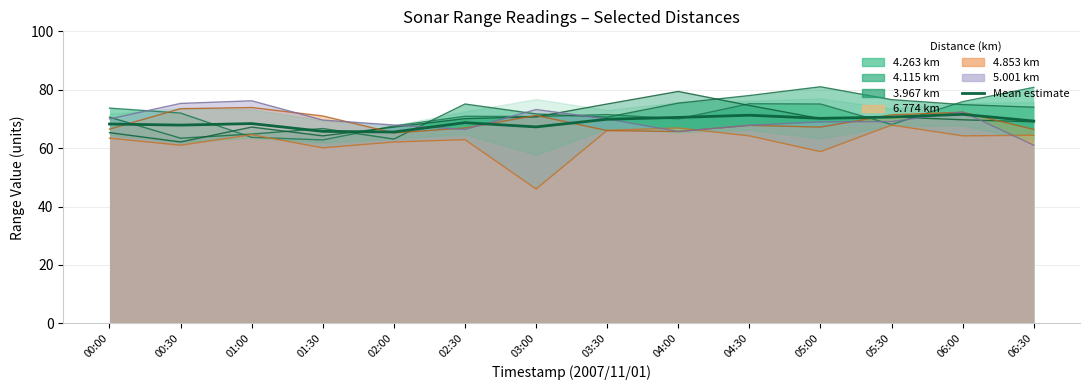

Where is the first local minimum?

00:30